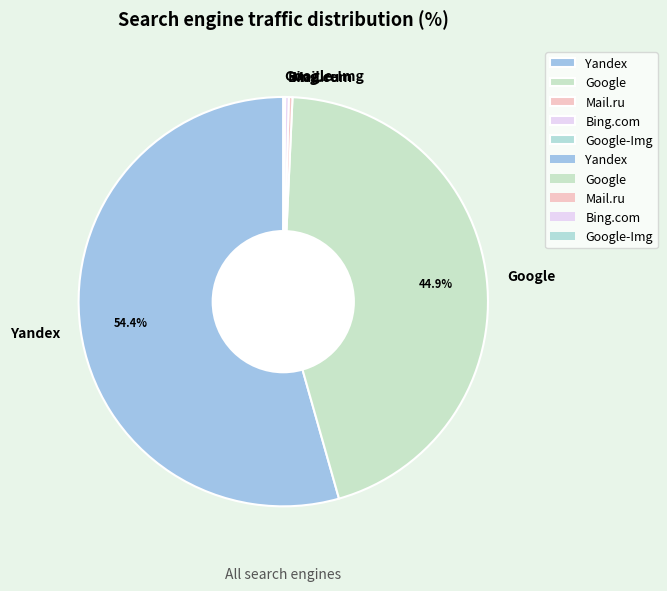

Which slice represents more than half of the pie?

Yandex